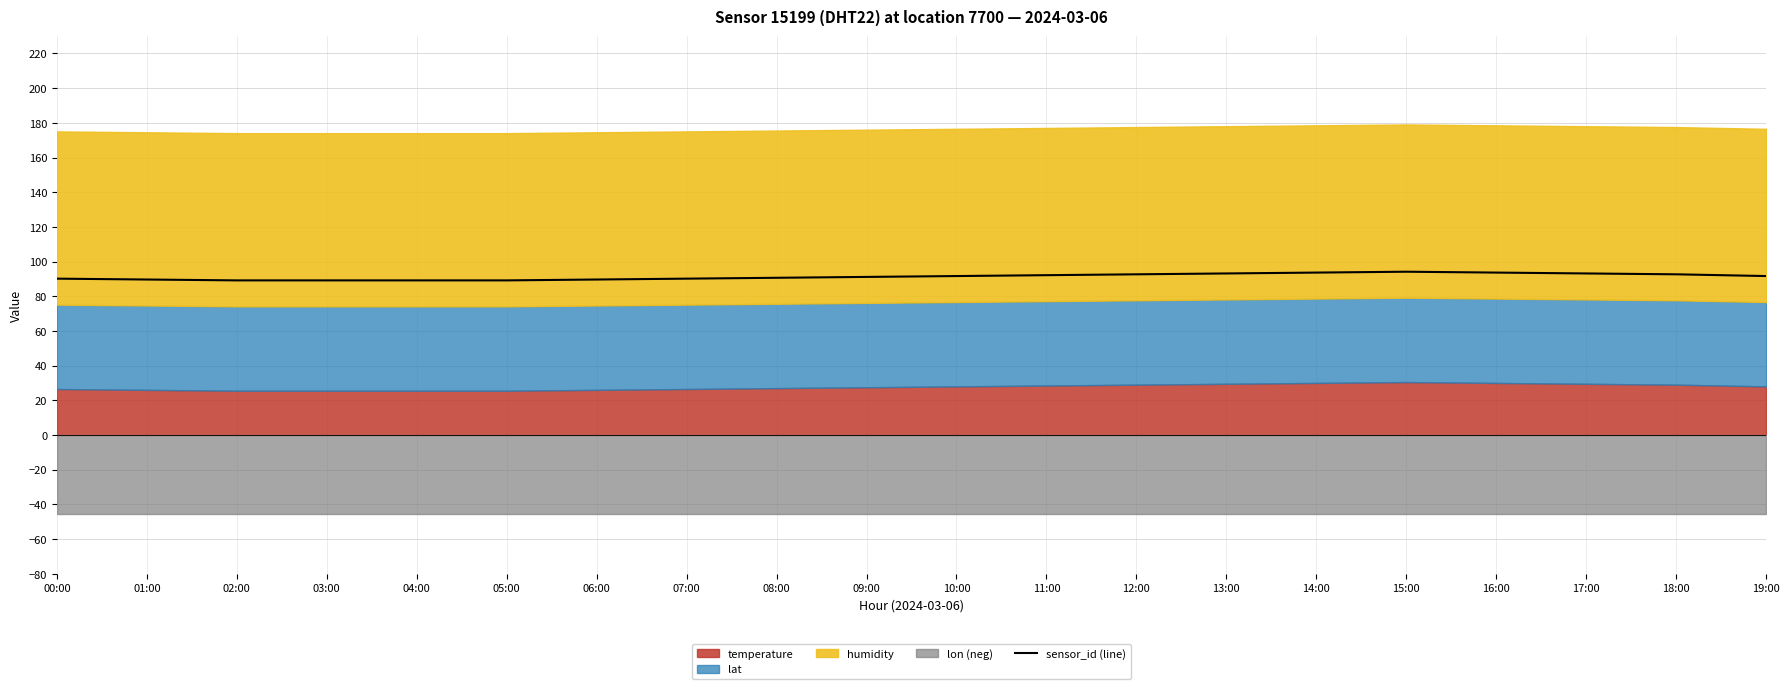

List the labels in order of value, largest first.

15:00, 14:00, 16:00, 13:00, 17:00, 12:00, 18:00, 11:00, 10:00, 19:00, 09:00, 08:00, 00:00, 07:00, 01:00, 06:00, 02:00, 03:00, 04:00, 05:00